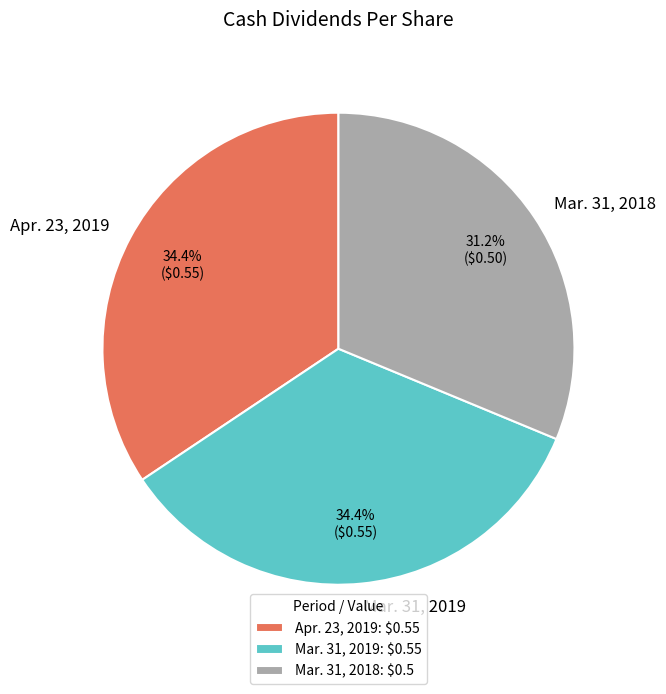

Does Mar. 31, 2019 represent more than half of the total?

No